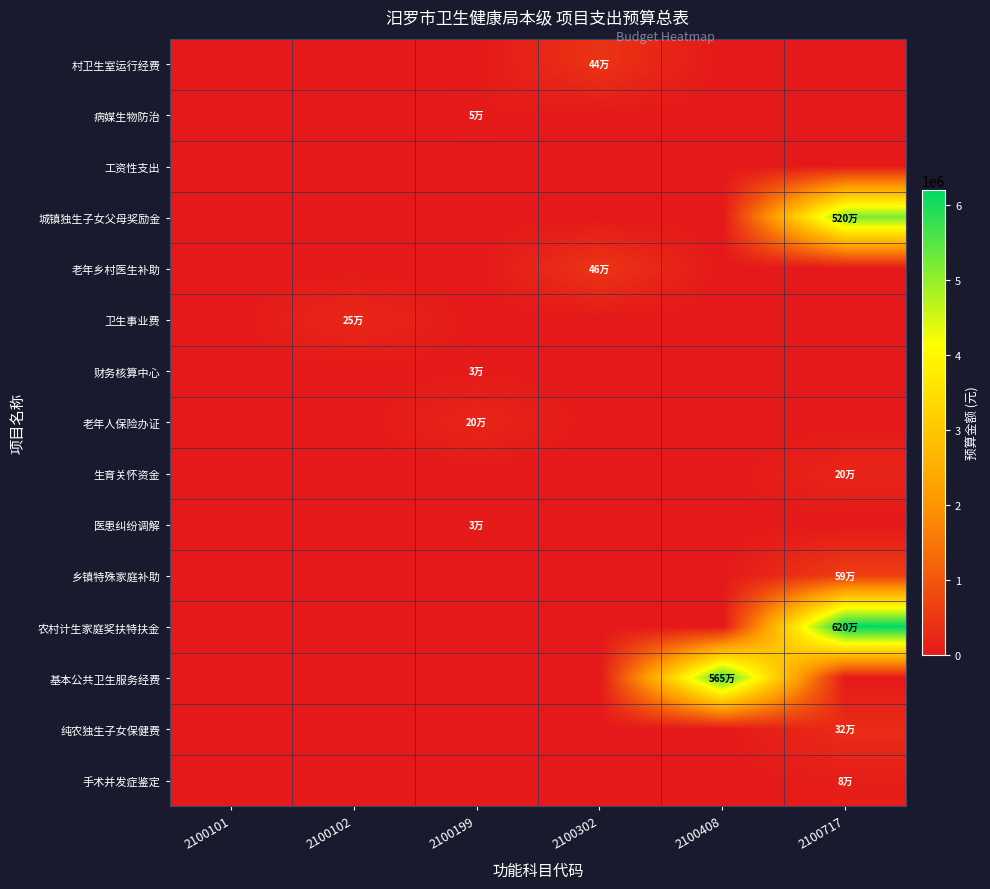

At which category is the sum across all series the highest?

2100717